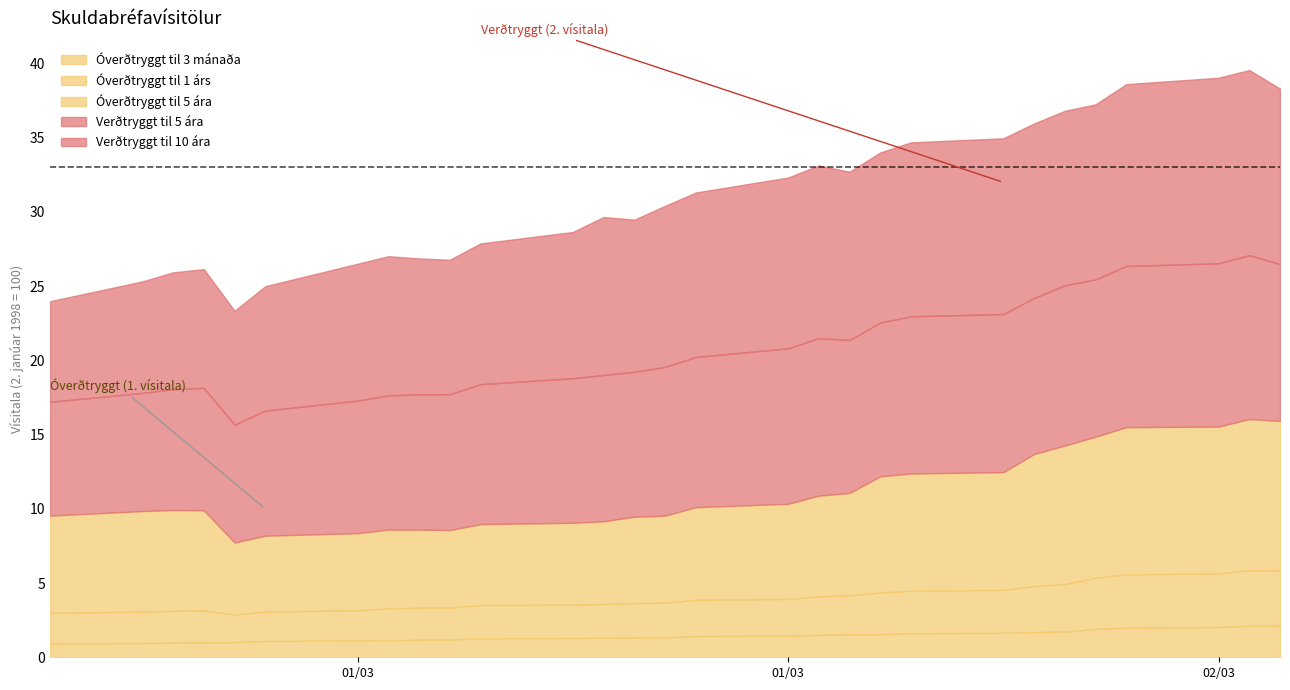

Between 2003-01-22 and 2003-01-30, which series saw the biggest shift?

Óverðtryggt til 5 ára